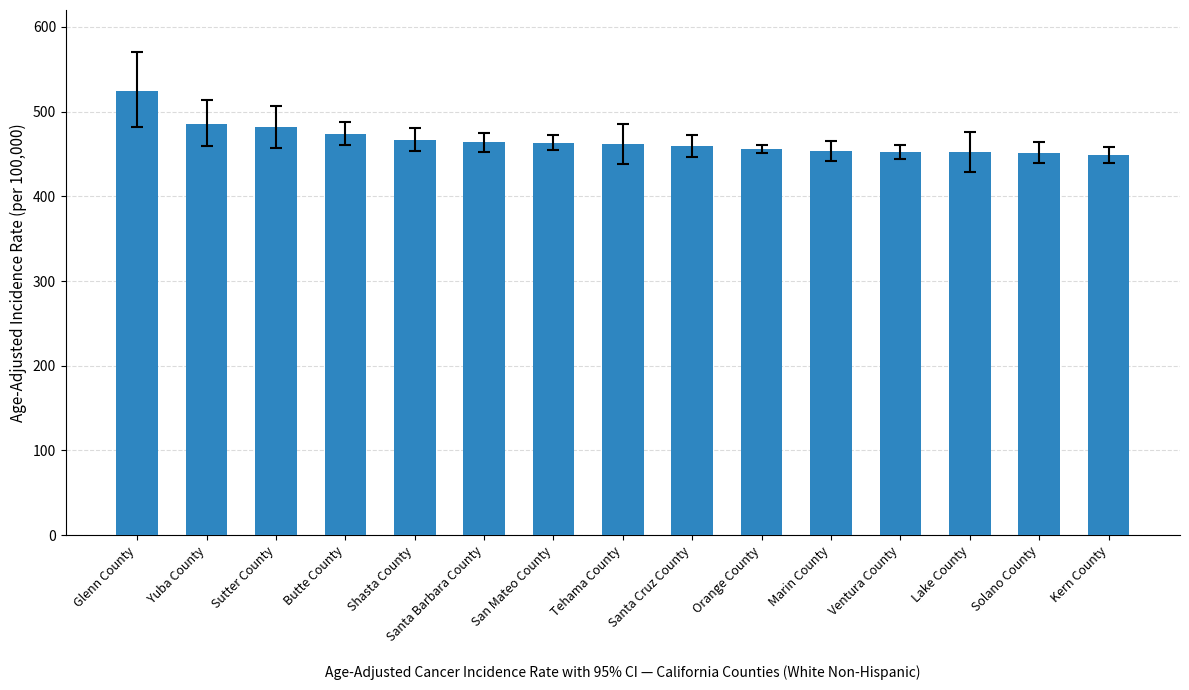

Count the number of values greater than 461.

8